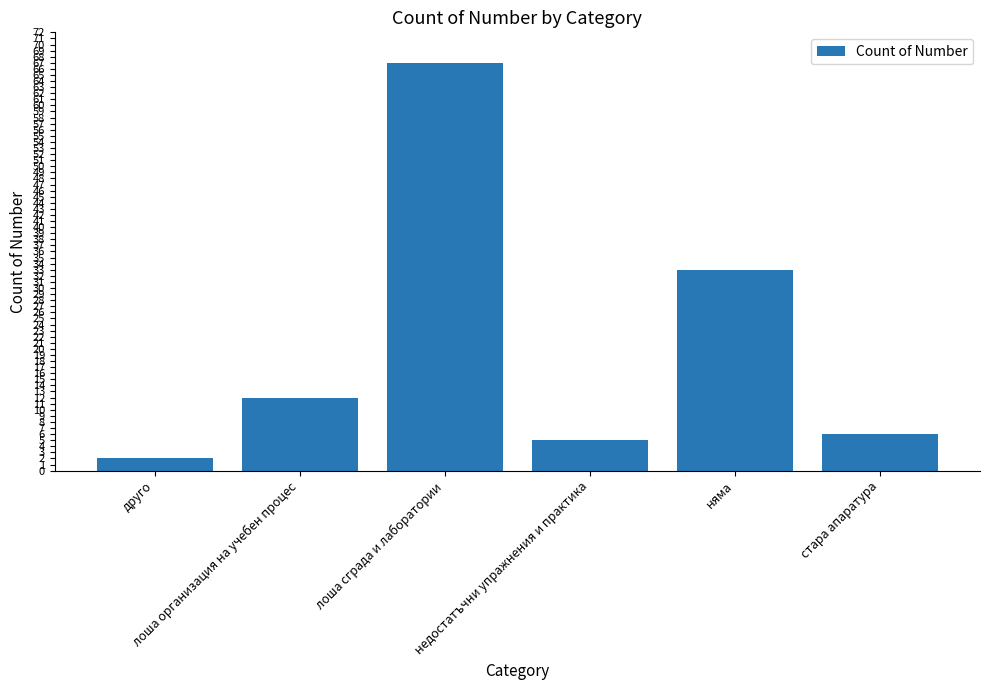

Between лоша сграда и лаборатории and стара апаратура, which is larger?

лоша сграда и лаборатории